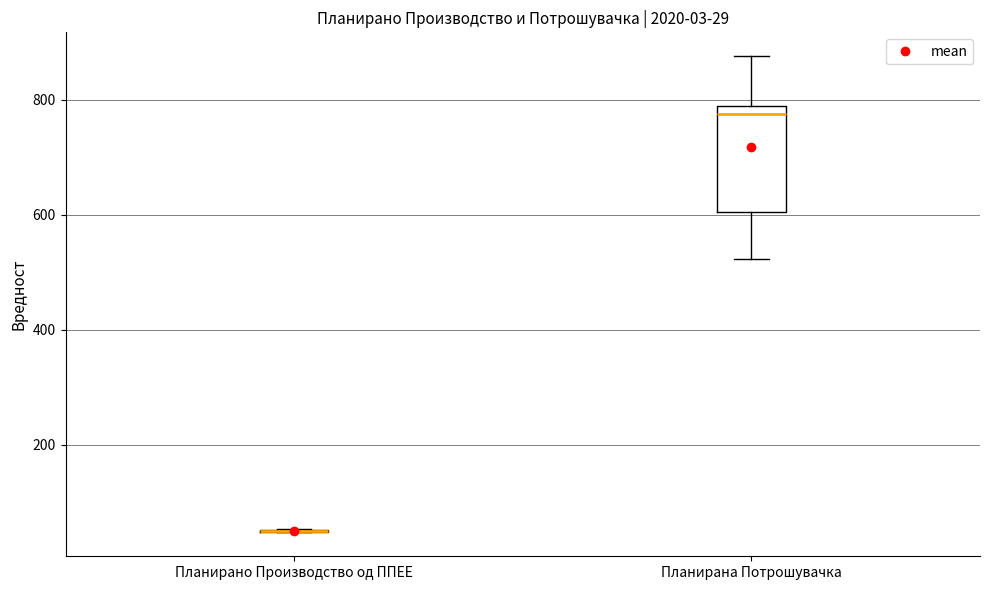

Comparing the boxes themselves (not the whiskers), which one is the tallest?

Планирана Потрошувачка